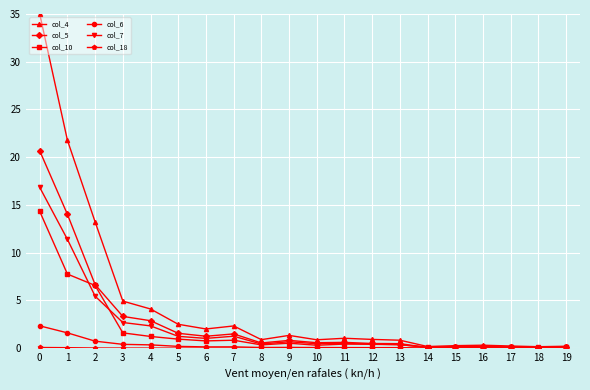

Which series has the largest range (max minus min)?

col_4